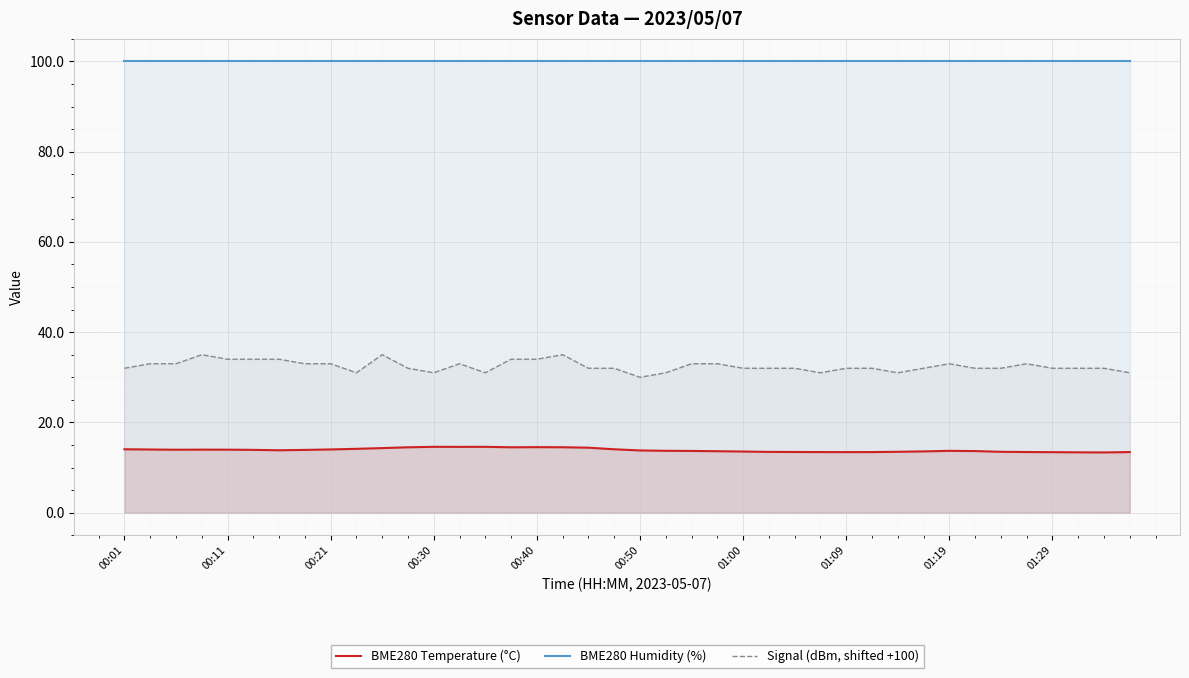

Which series has the largest range (max minus min)?

Signal (dBm, shifted +100)